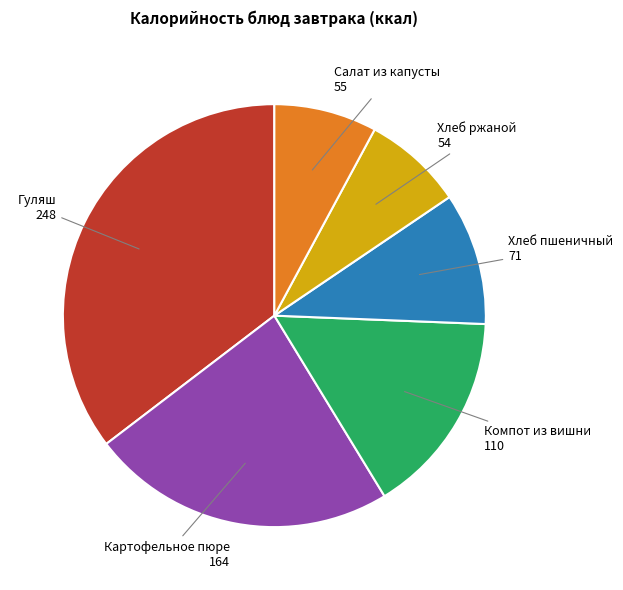

Does any single category account for the majority?

No